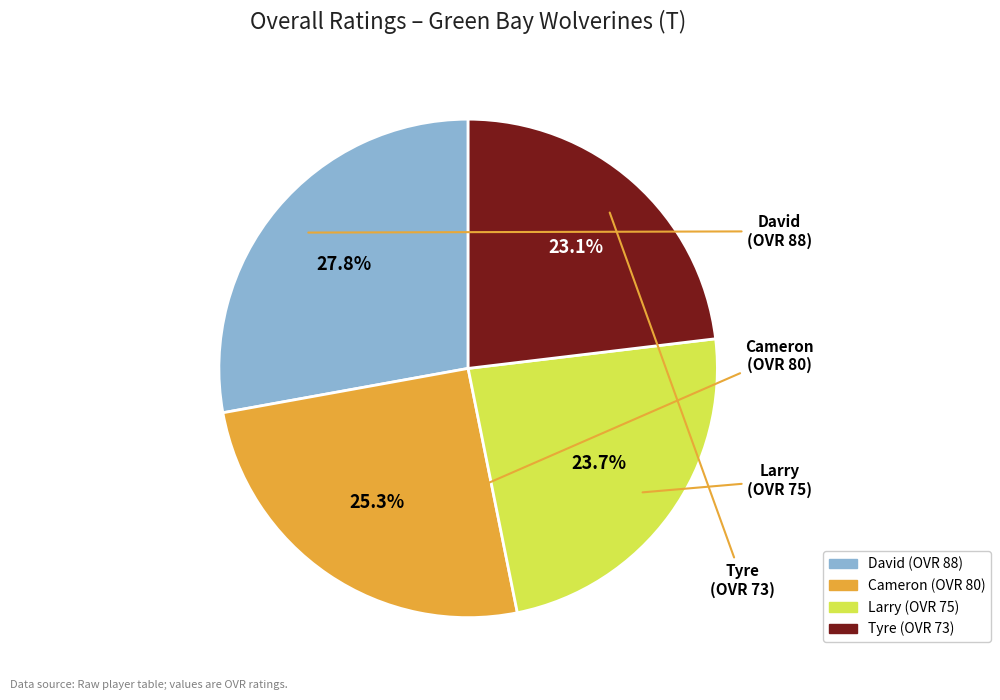

Is there any slice that represents more than half of the pie?

No